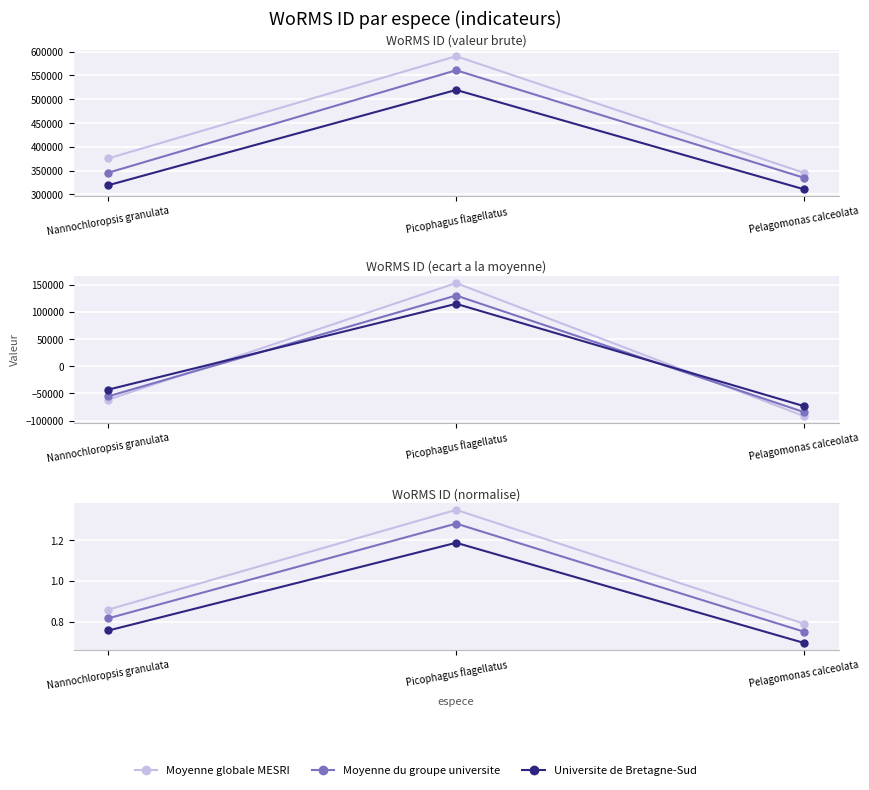

How many lines are shown in the chart?

3